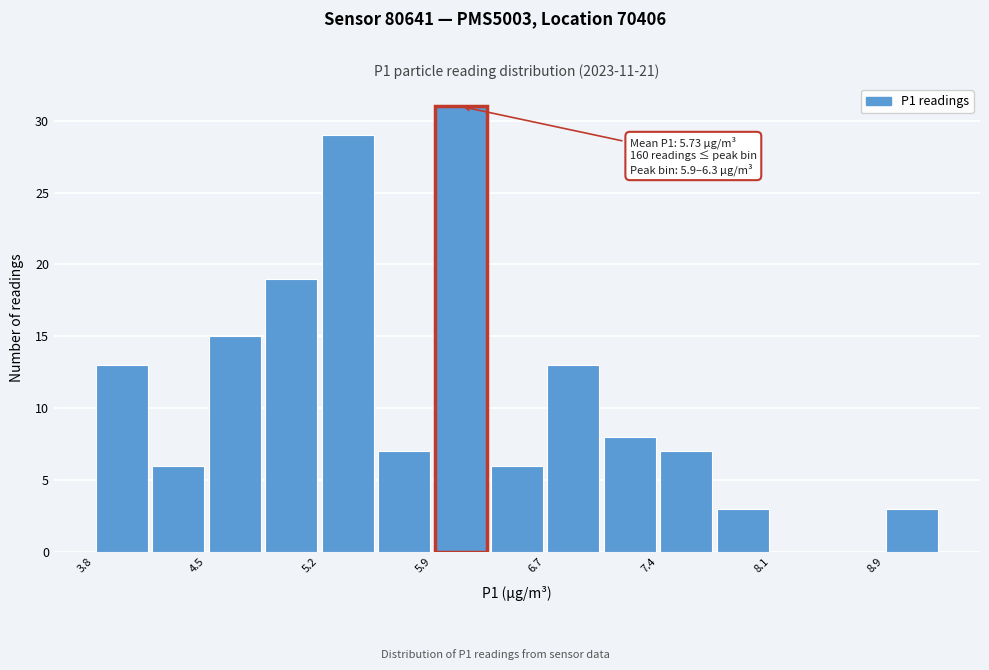

Around what value on the x-axis is the tallest bar? Give the approximate position of its centre, as read against the axis.

6.1